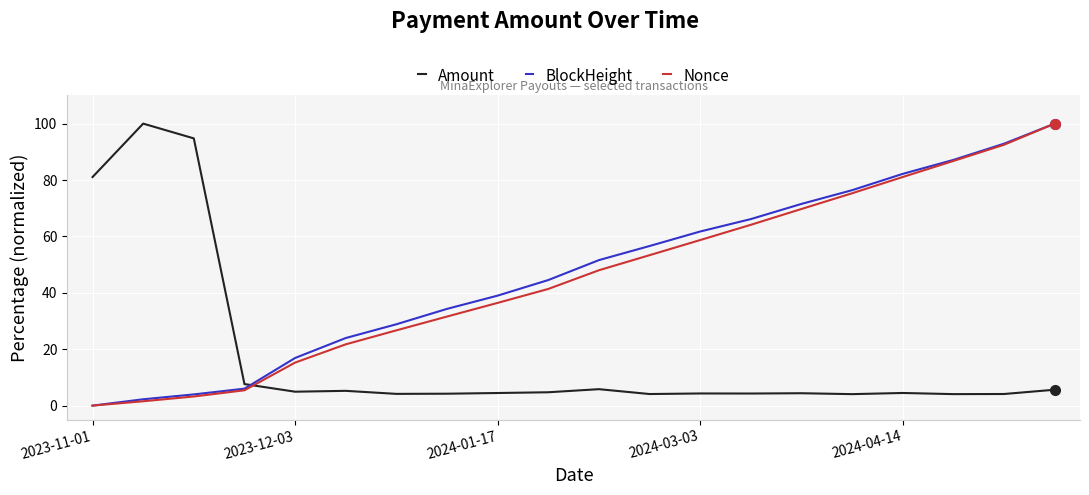

What is the greatest value displayed?

100.0